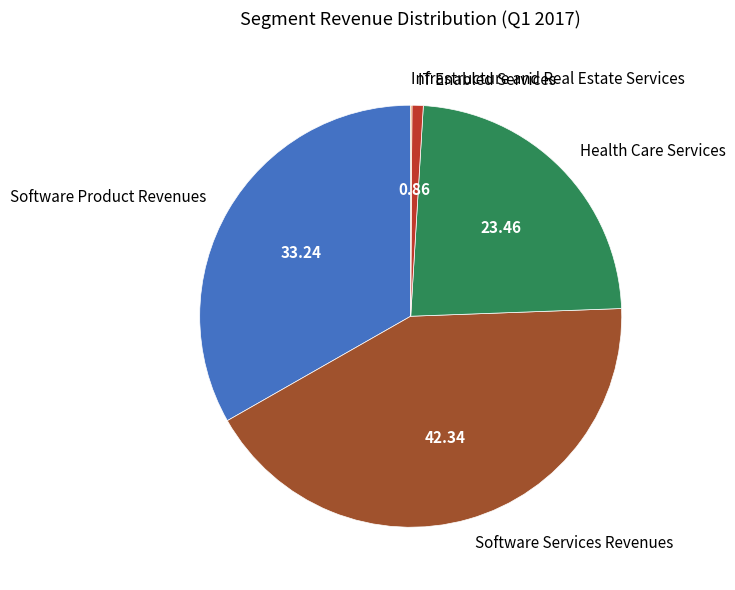

Does Software Services Revenues represent more than half of the total?

No